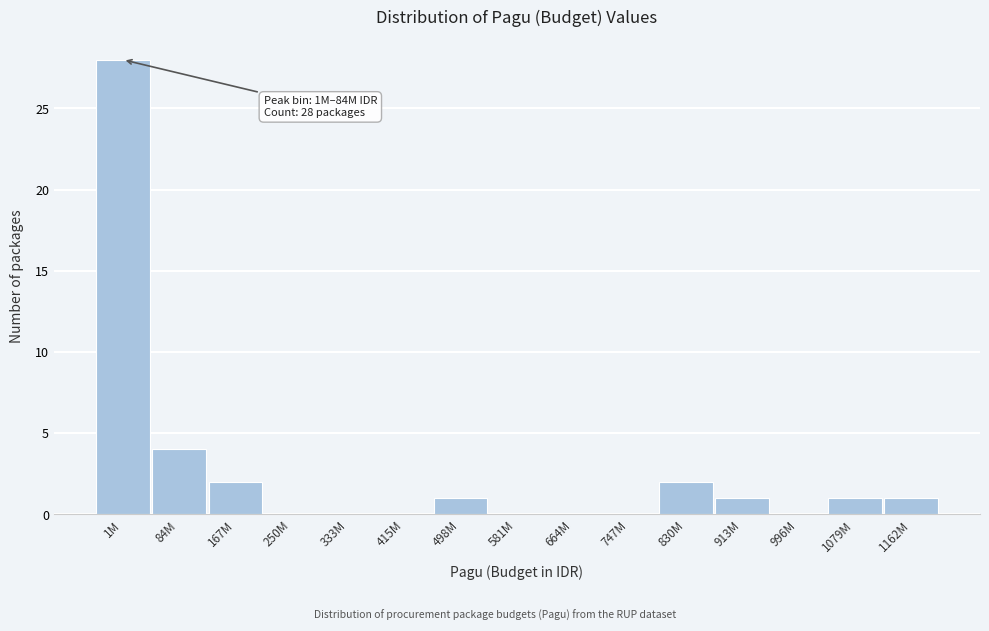

Reading right to left, extract all data points from this chart.

1162M=1	1079M=1	996M=0	913M=1	830M=2	747M=0	664M=0	581M=0	498M=1	415M=0	333M=0	250M=0	167M=2	84M=4	1M=28